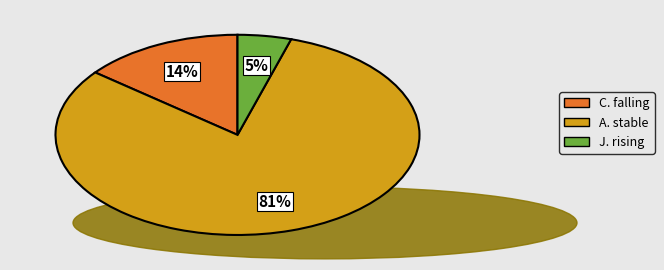

Which category has the smallest portion of the pie?

J. rising